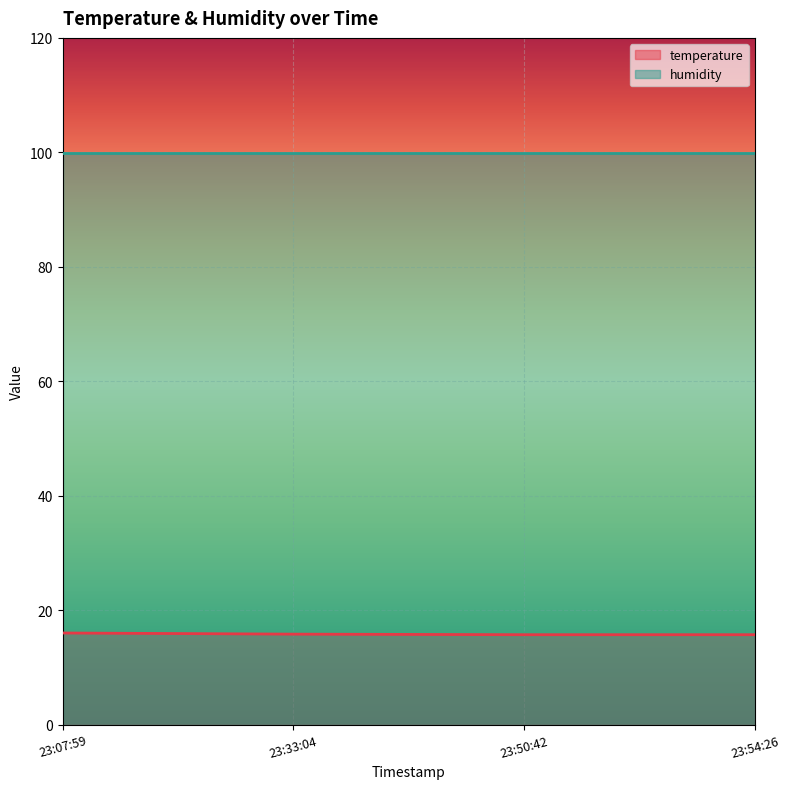

What is the spread (max minus min) of values at 23:50:42?

84.2